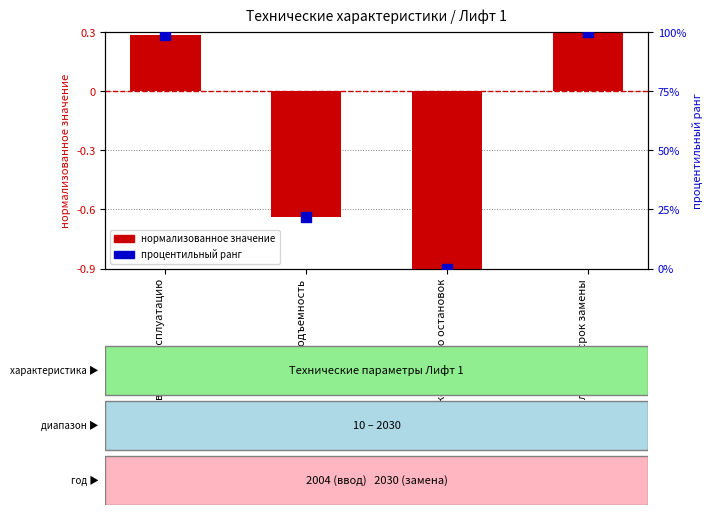

Which series has the widest spread of Y values?

процентильный ранг